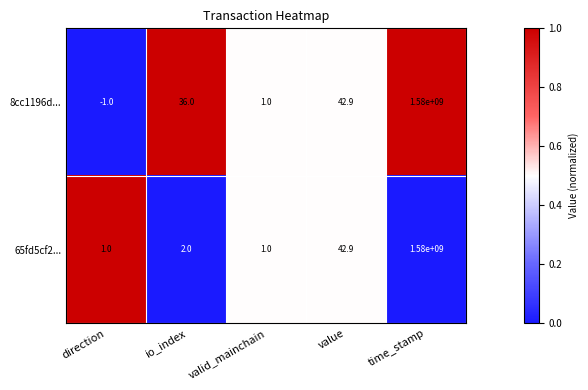

What is the average value of the 8cc1196d... series?

316000015.8